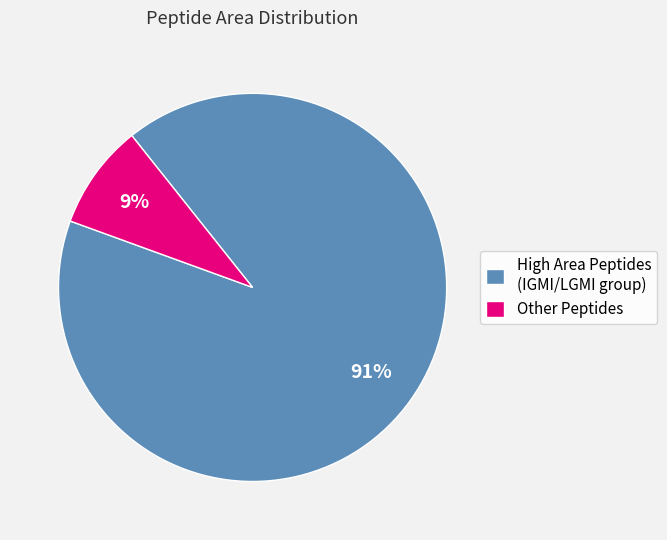

The High Area Peptides (IGMI/LGMI group) slice represents 91% of the pie. True or false?

True